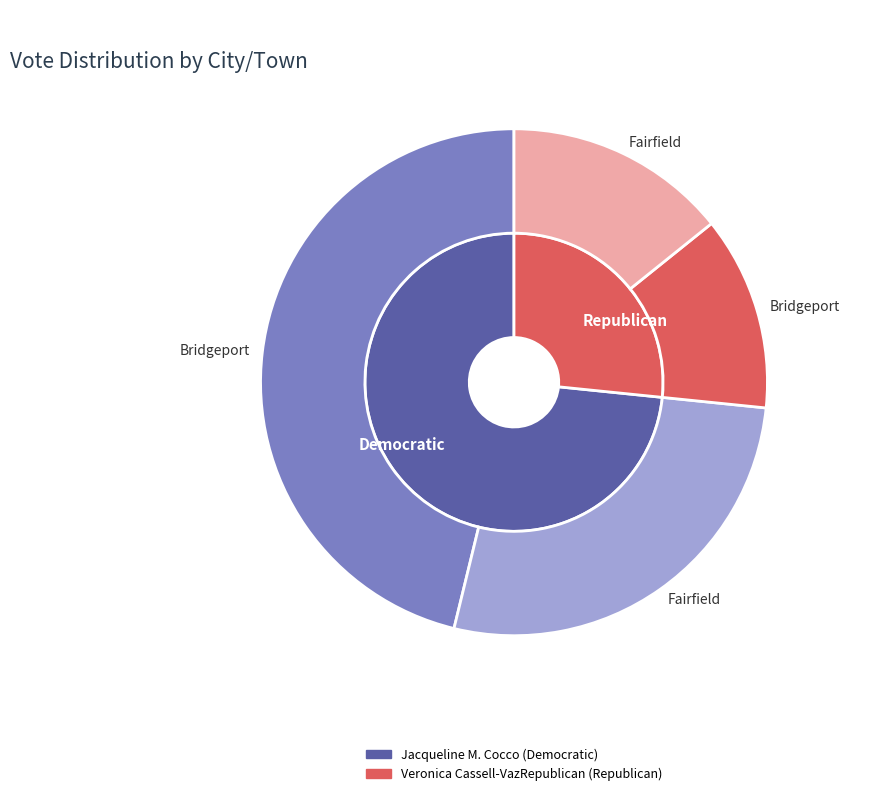

Combined, what portion of the pie is Bridgeport and Fairfield?

100.0%